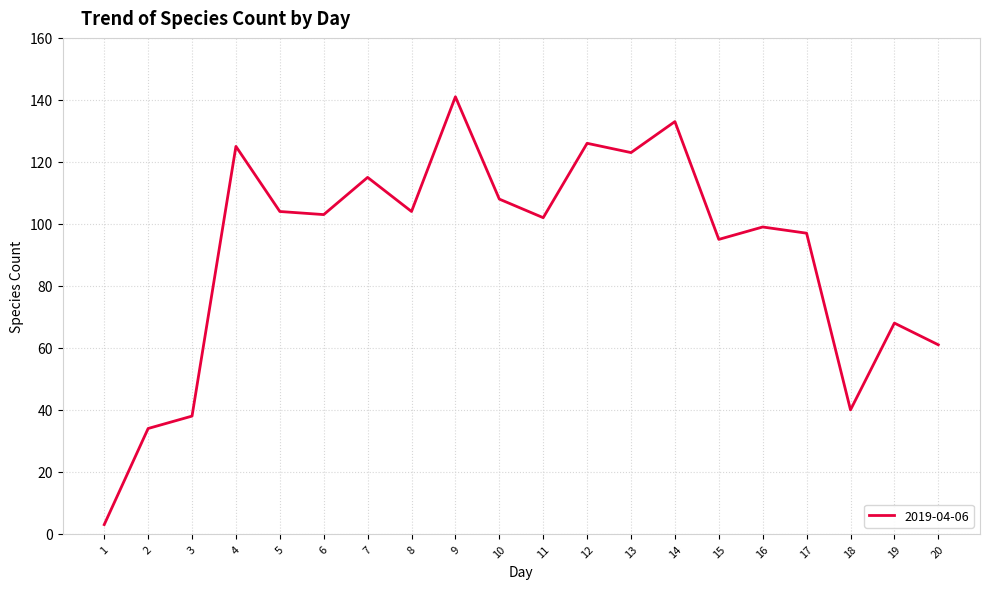

What is the greatest value displayed?

141